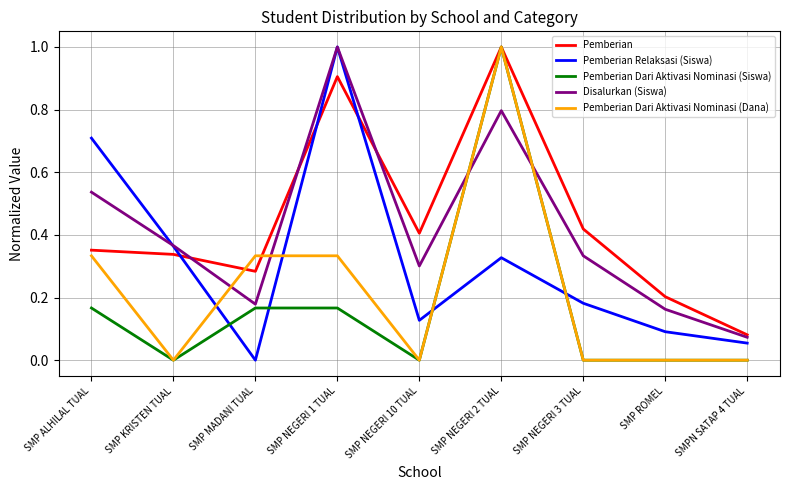

Which category has the highest value in the Pemberian Relaksasi (Siswa) series?

SMP NEGERI 1 TUAL